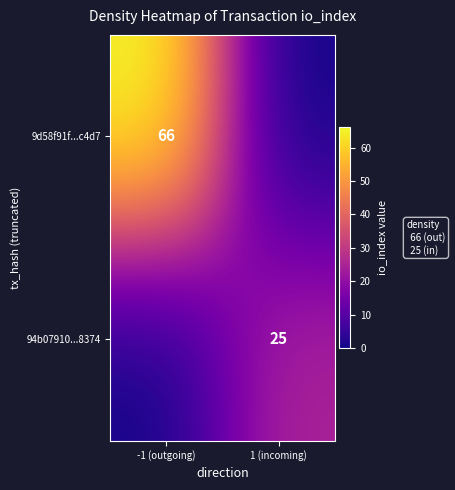

The 94b07910...8374 series shows 25 at 1 (incoming). True or false?

True